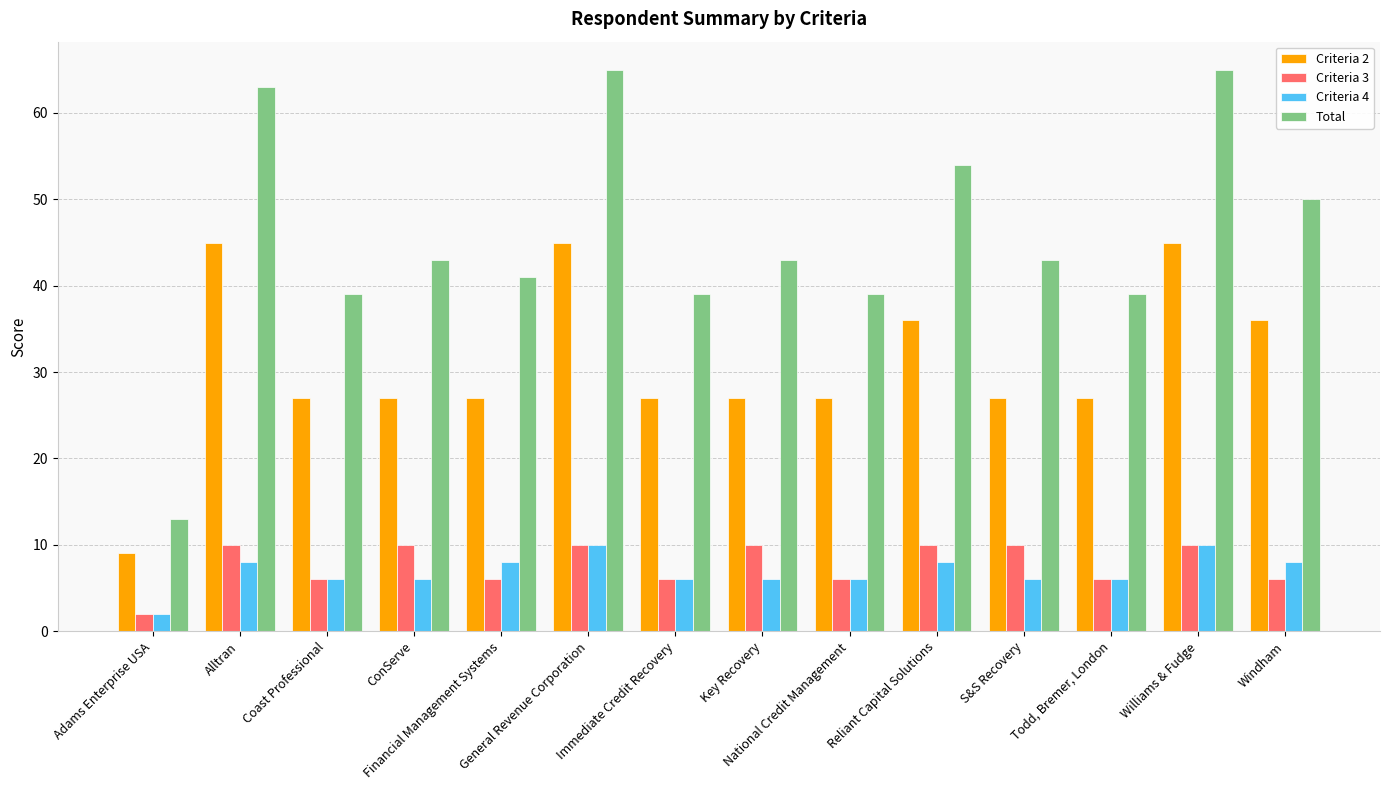

What is the smallest value displayed?

2